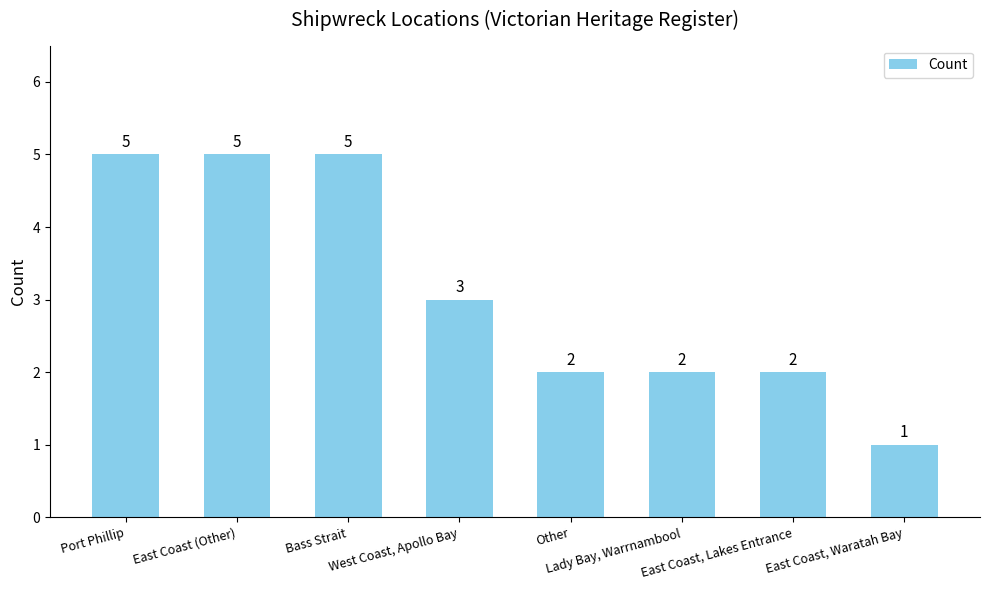

What is the greatest value displayed?

5